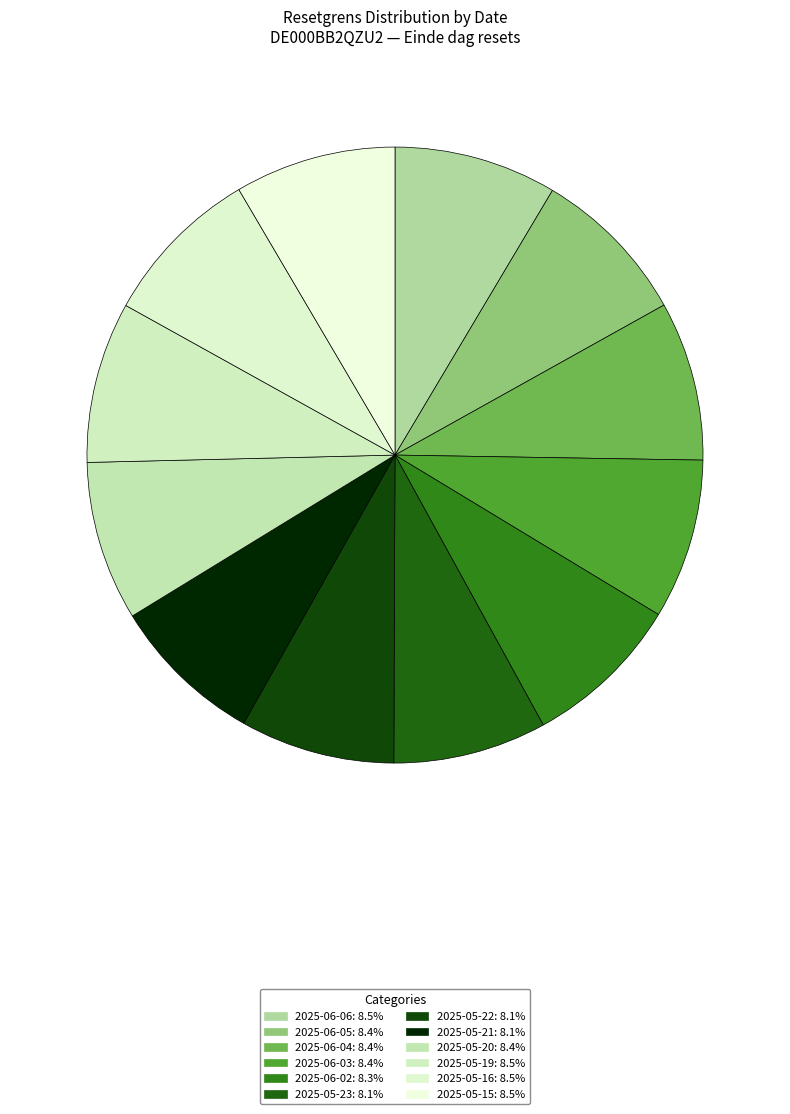

To the nearest percent, what is the combined percentage of 2025-05-16 and 2025-06-04?

17%